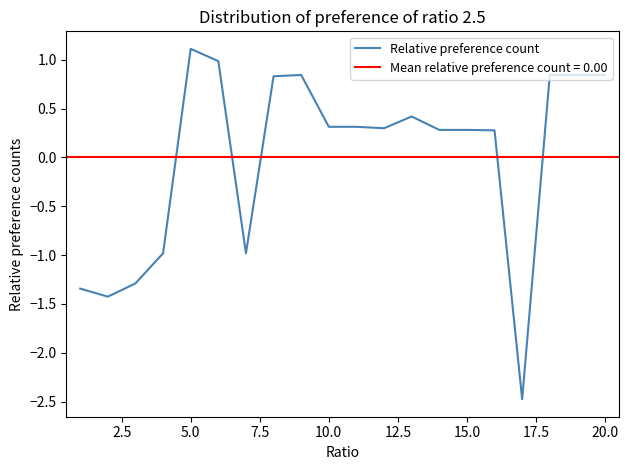

What is the highest value of the Relative preference count series?

1.1